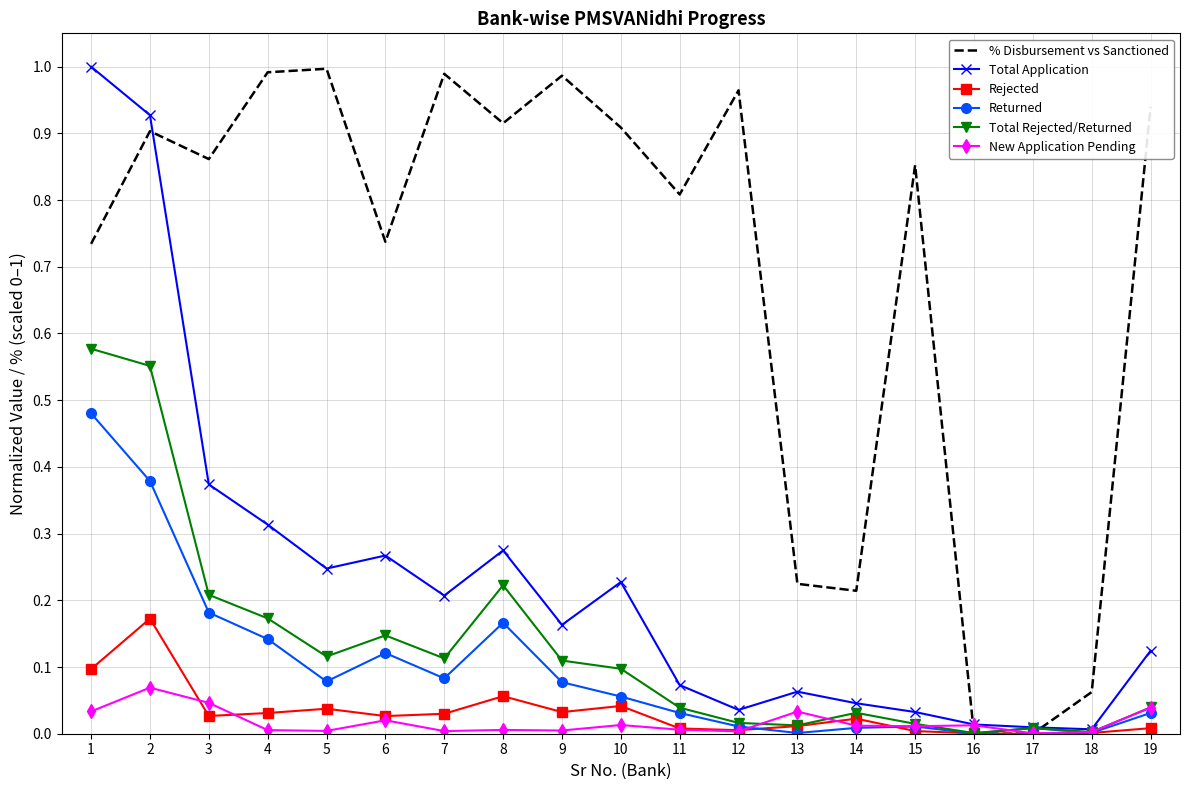

Between 1 and 12, which series saw the biggest shift?

Total Application